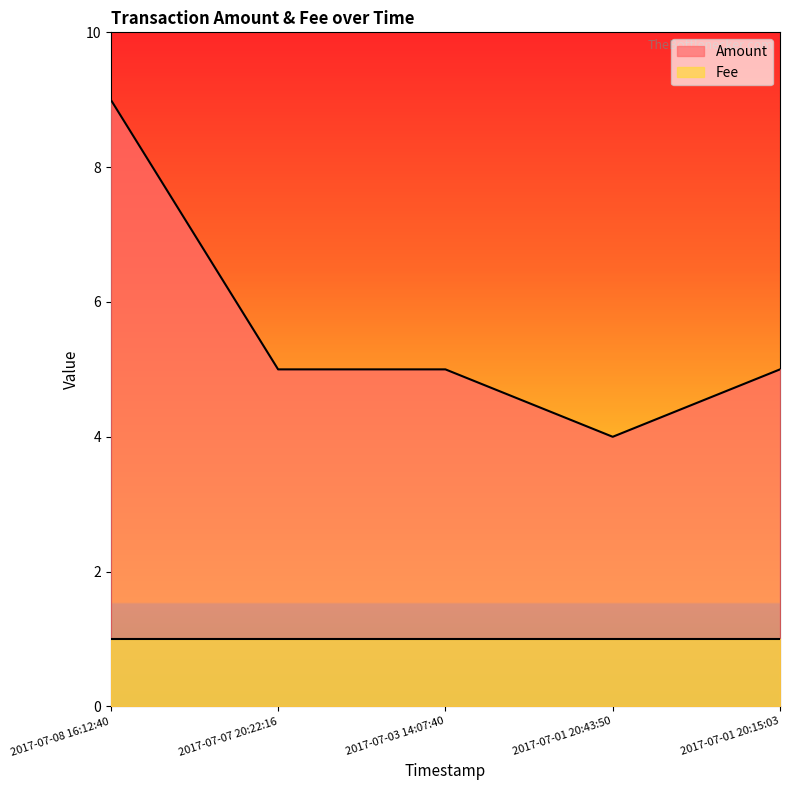

Reading right to left, transcribe all the data shown in this chart.

2017-07-01 20:15:03=5	2017-07-01 20:43:50=4	2017-07-03 14:07:40=5	2017-07-07 20:22:16=5	2017-07-08 16:12:40=9